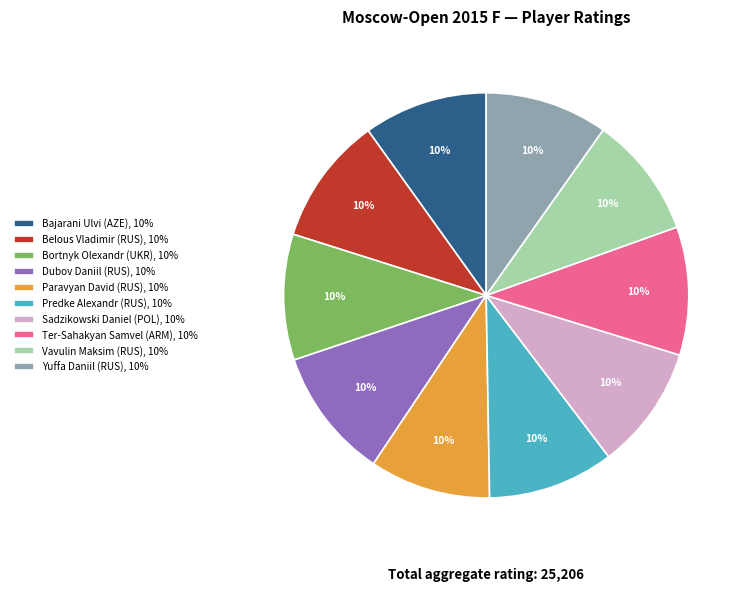

Approximately how many times larger is the value at Dubov Daniil (RUS), 10% compared to Predke Alexandr (RUS), 10%?

1.0